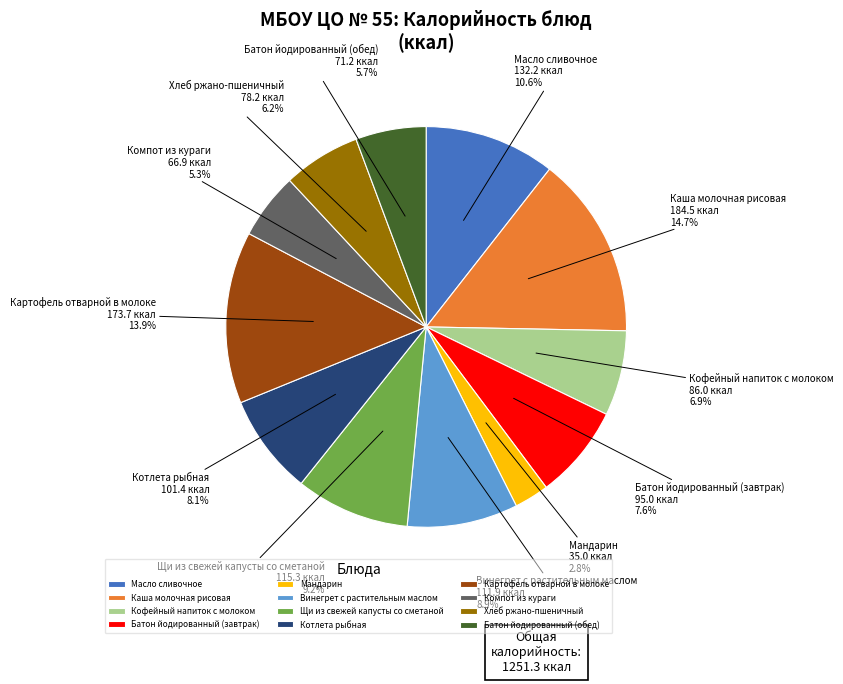

Combined, what portion of the pie is Винегрет с растительным маслом and Котлета рыбная?

17.0%